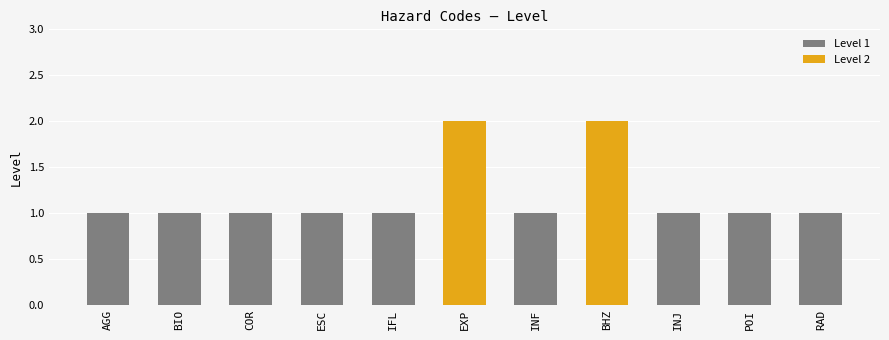

How many values exceed 1?

2